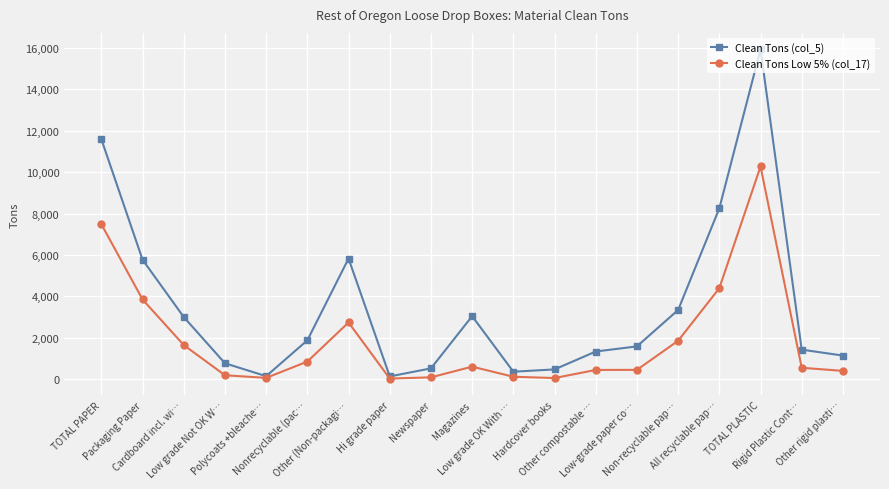

Which series has the largest total across all categories?

Clean Tons (col_5)